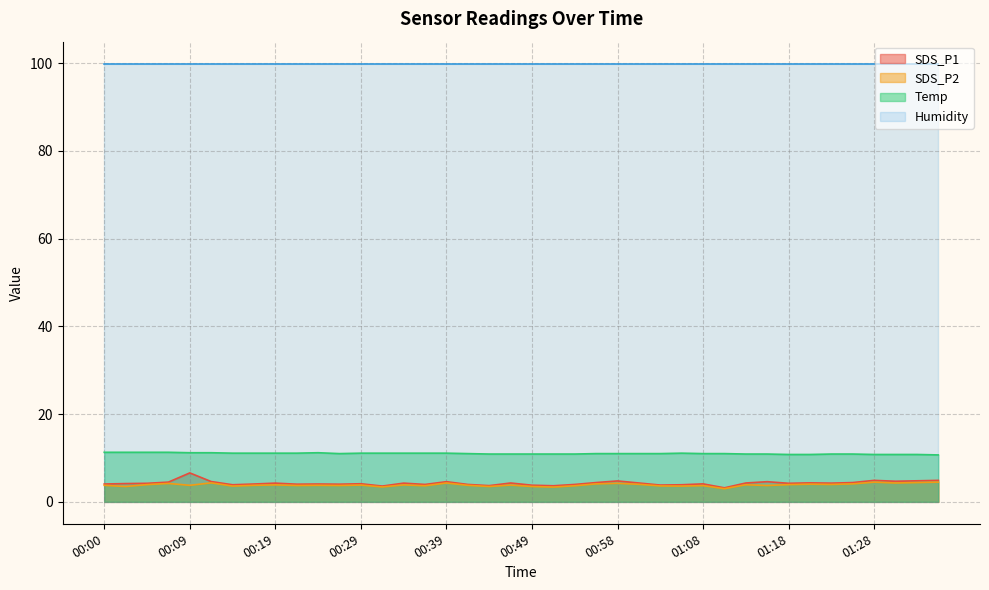

At how many categories does at least one series exceed 10?

40